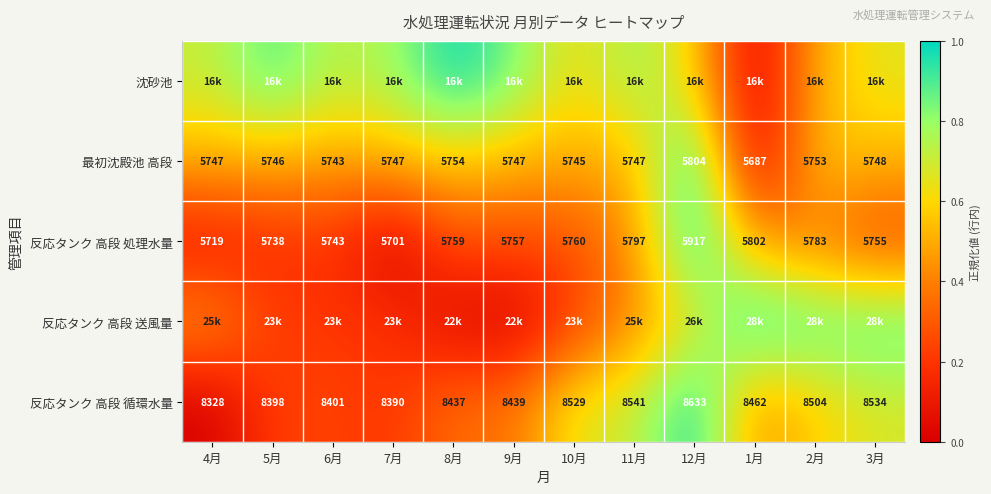

True or false: 反応タンク 高段 送風量 has a value of 0.0 at 8月.

True